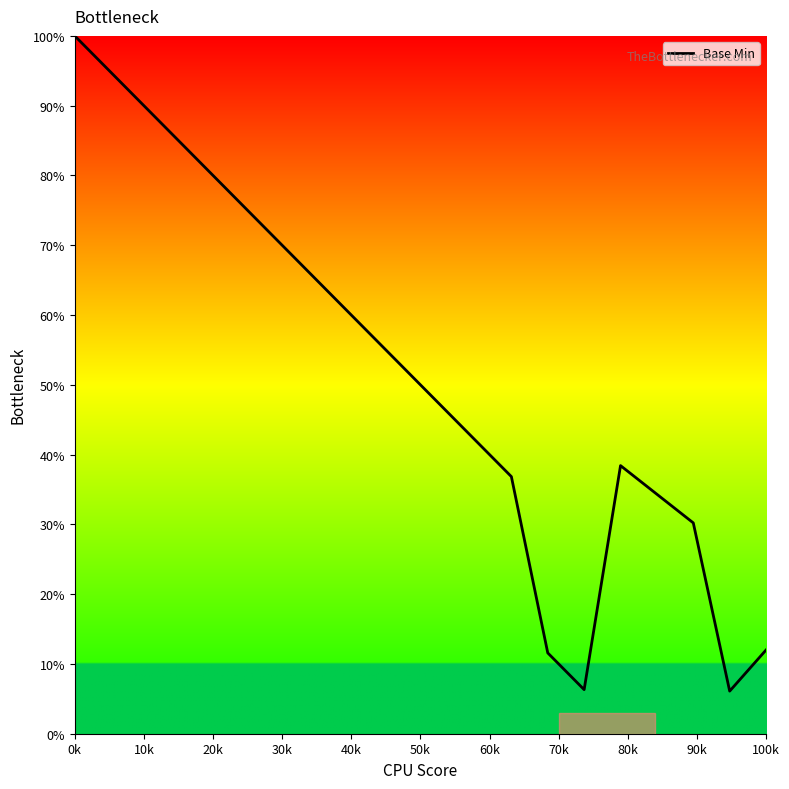

What is the difference between the maximum and minimum values?

93.9